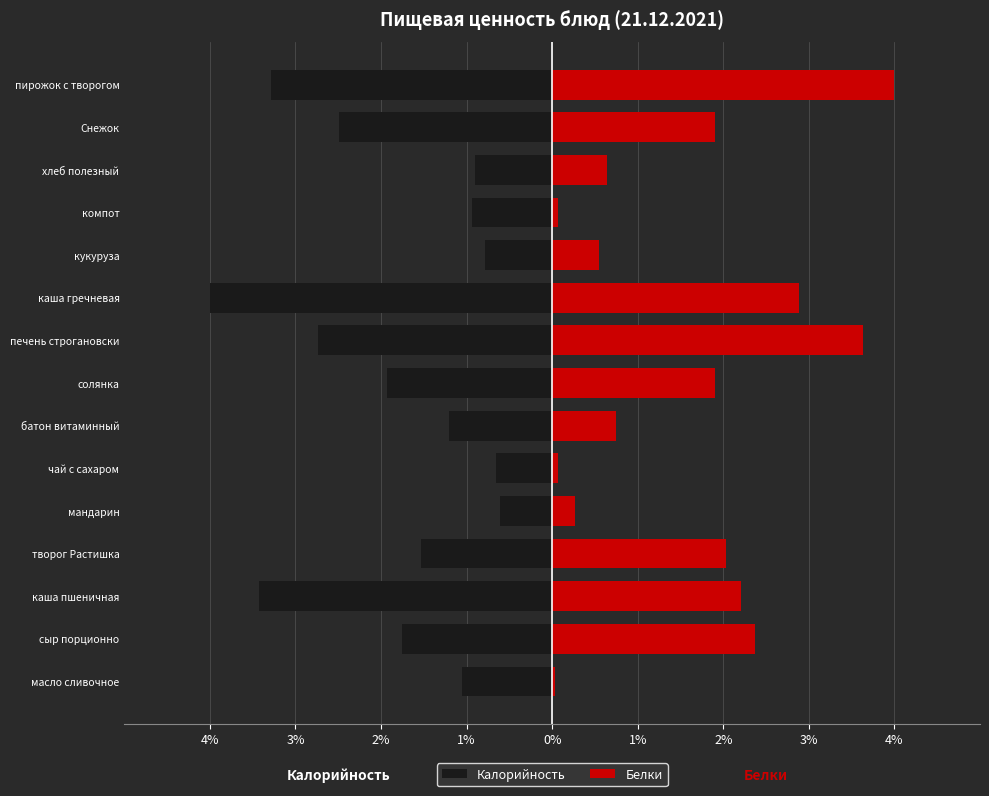

The value of Белки at кукуруза is 1.0. True or false?

False